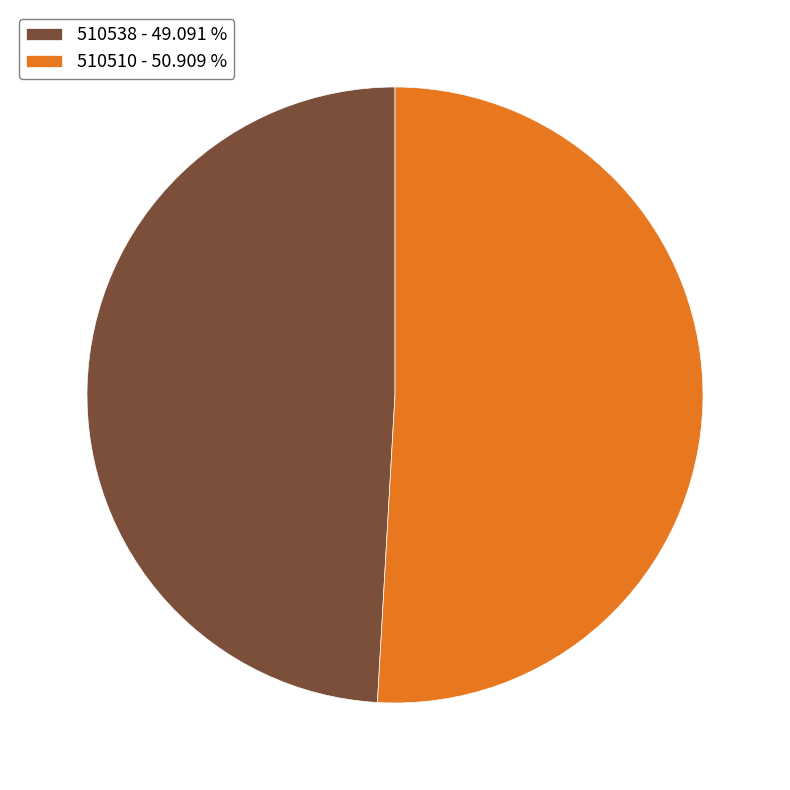

How many slices are in this pie chart?

2